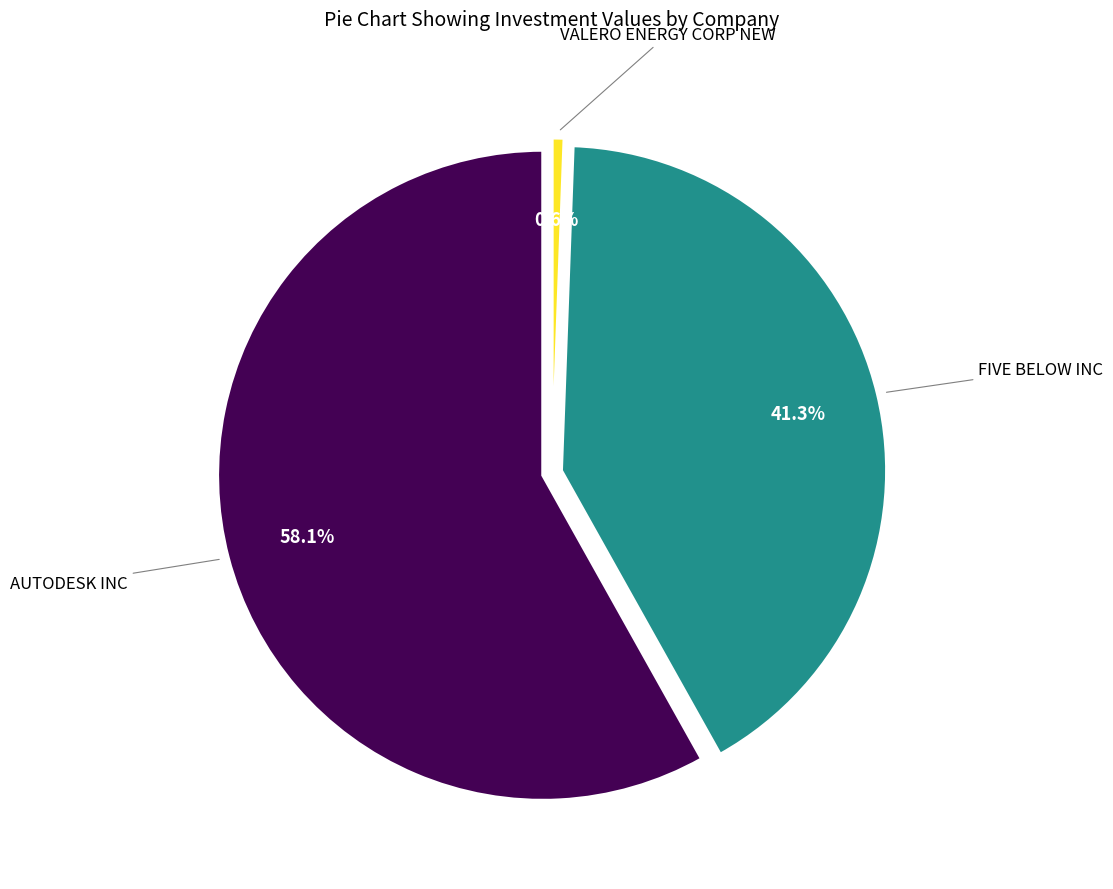

How many segments does this pie chart have?

3